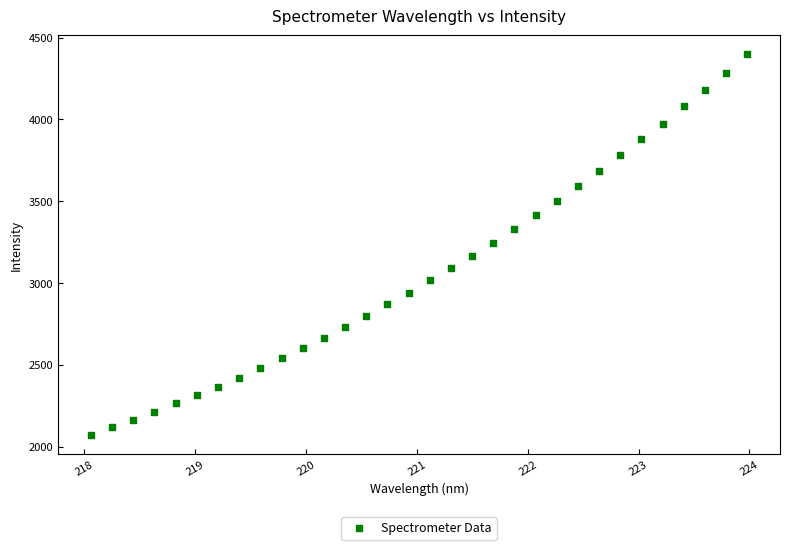

What is the range of Y values (max minus min)?

2326.2